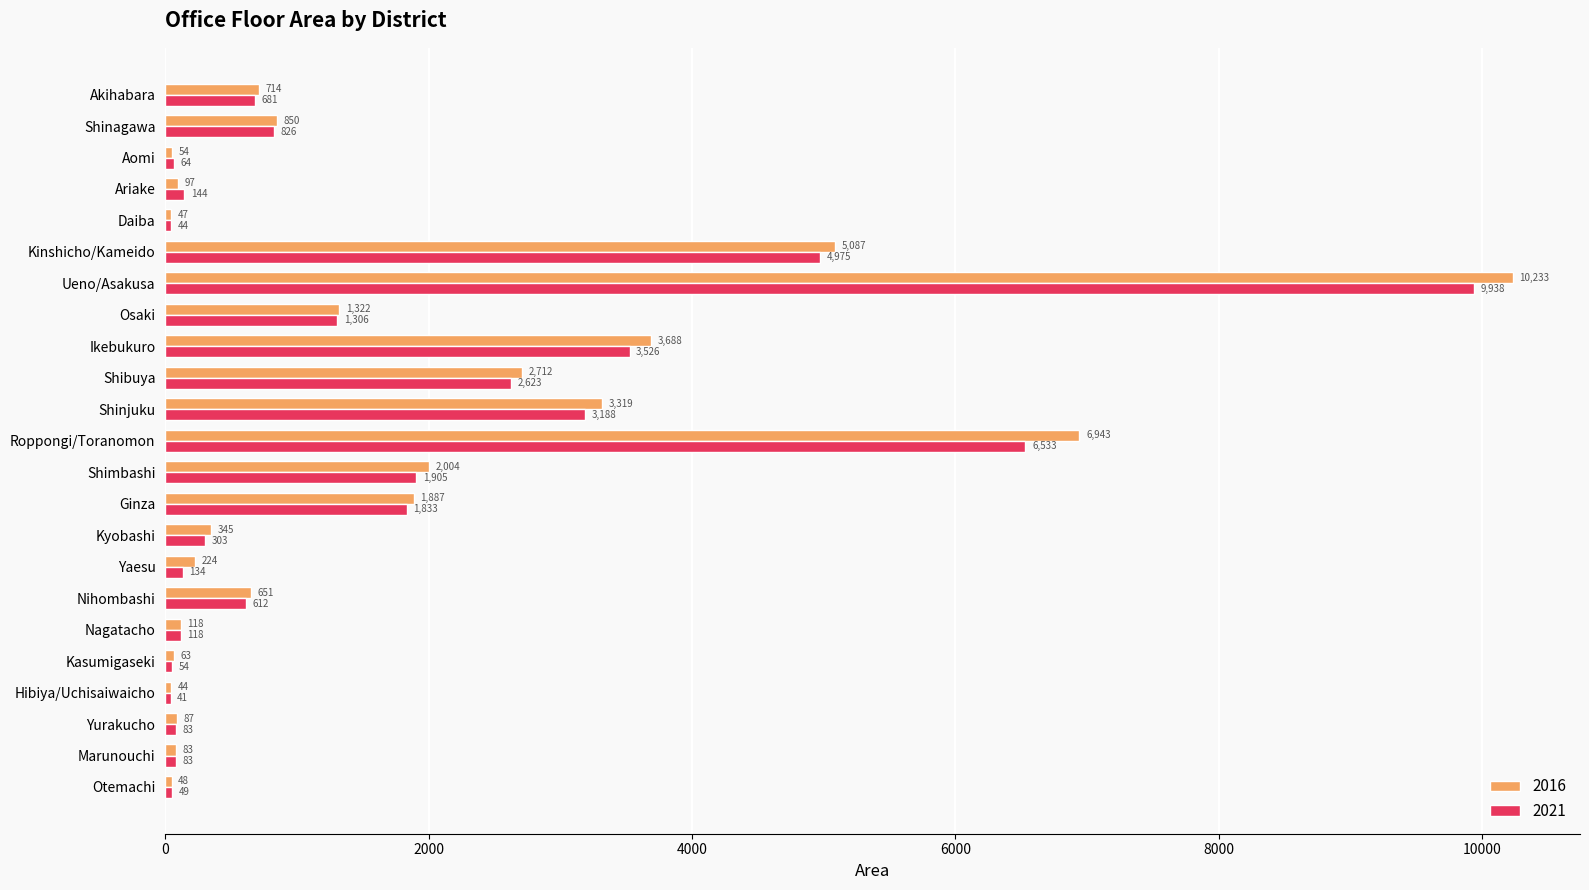

How many values in the 2016 series are below 651?

11